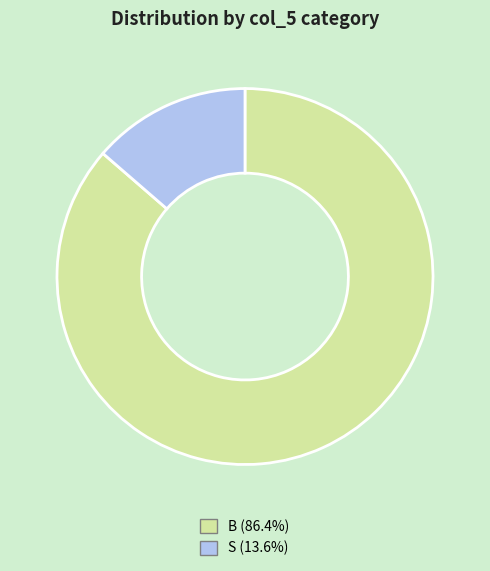

The B slice represents 76% of the pie. True or false?

False